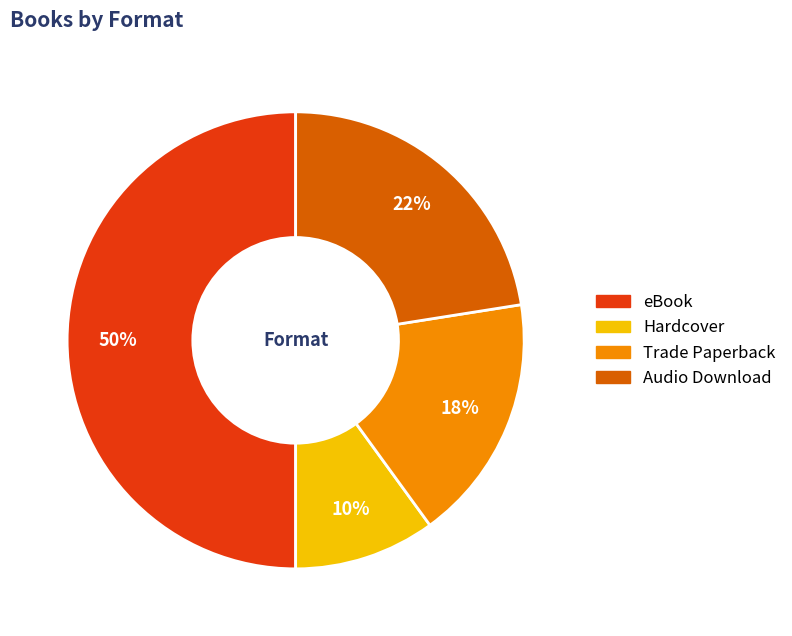

Combined, do Trade Paperback and Hardcover account for over 50%?

No